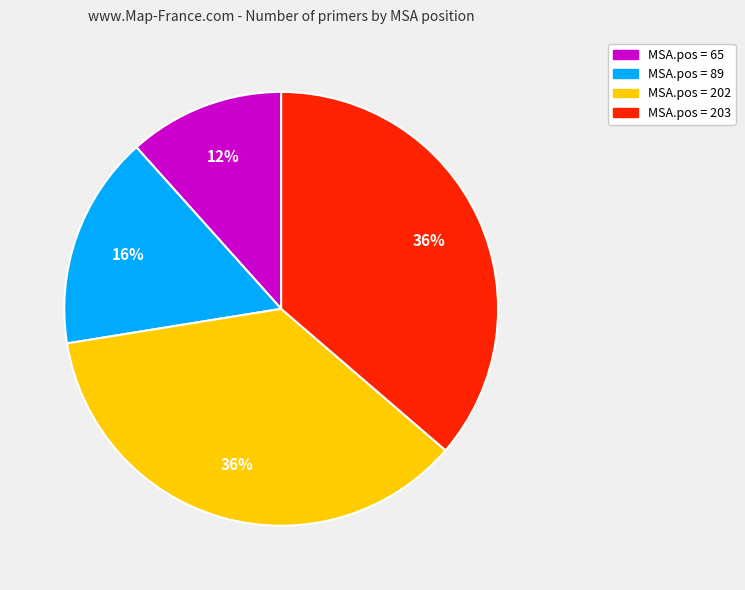

Is there any slice that represents more than half of the pie?

No